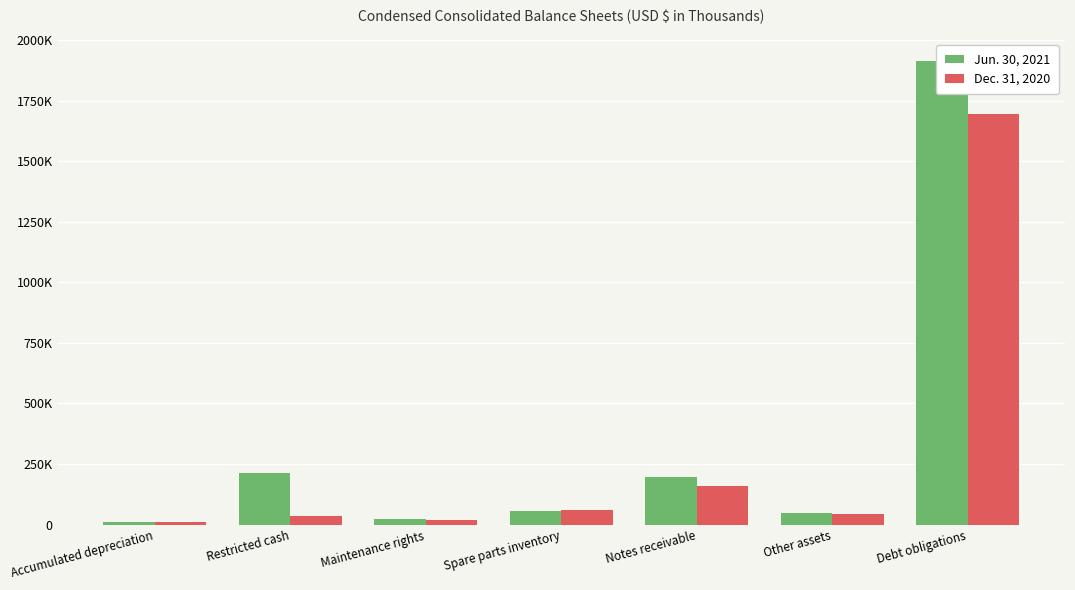

How many bars are there in total?

14